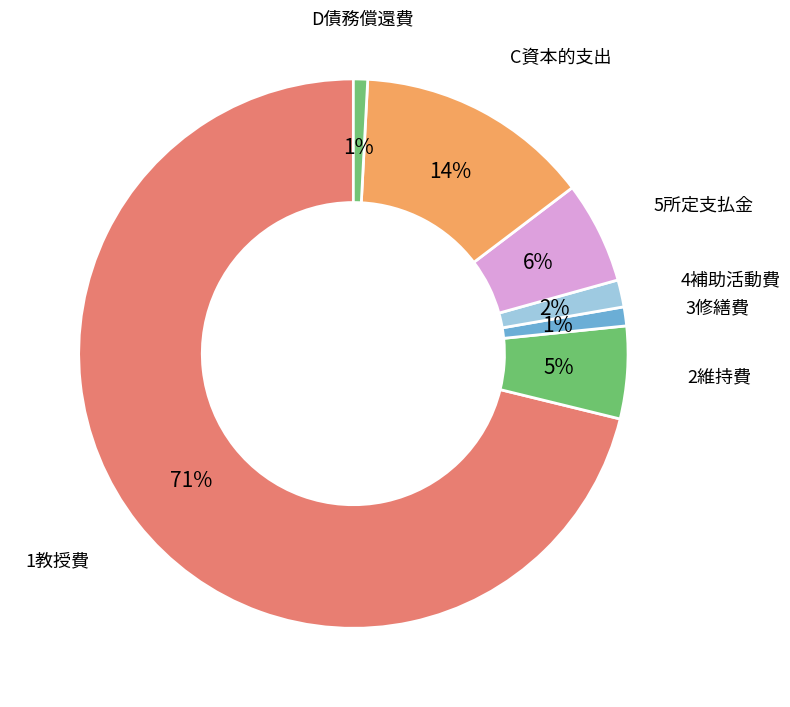

How many slices are in this pie chart?

7